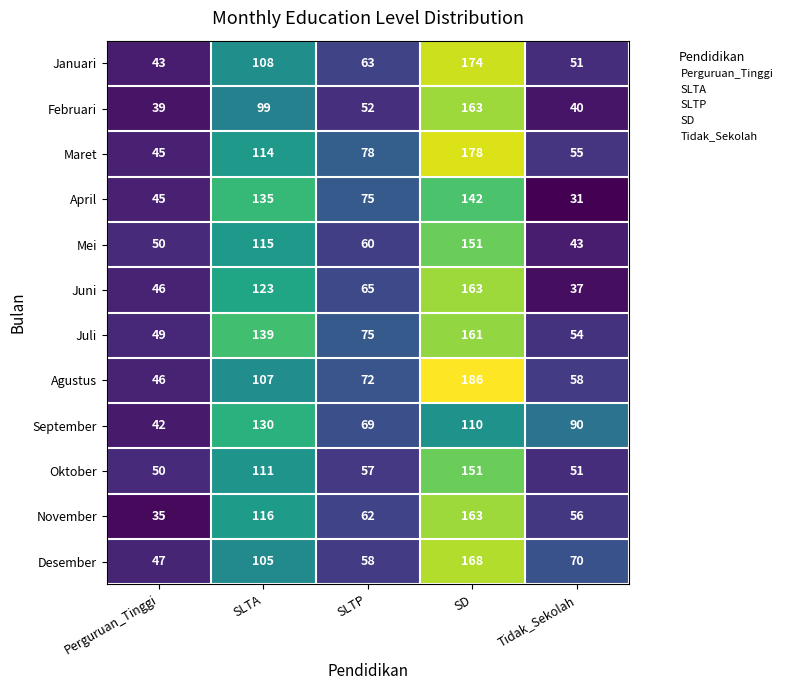

The value of Agustus at Perguruan_Tinggi is 46. True or false?

True